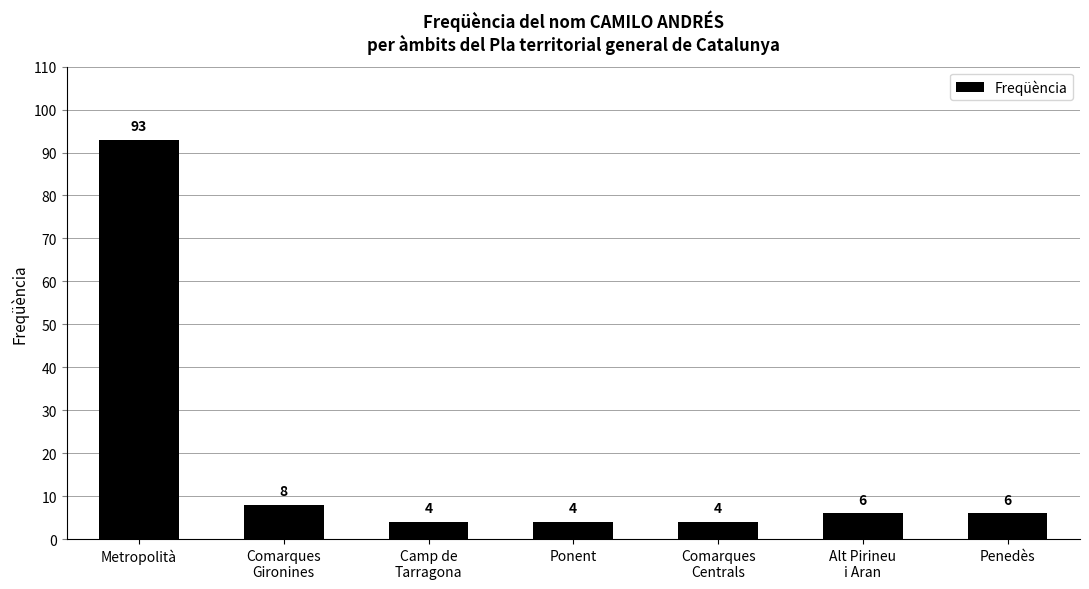

Does the chart contain any negative values?

No